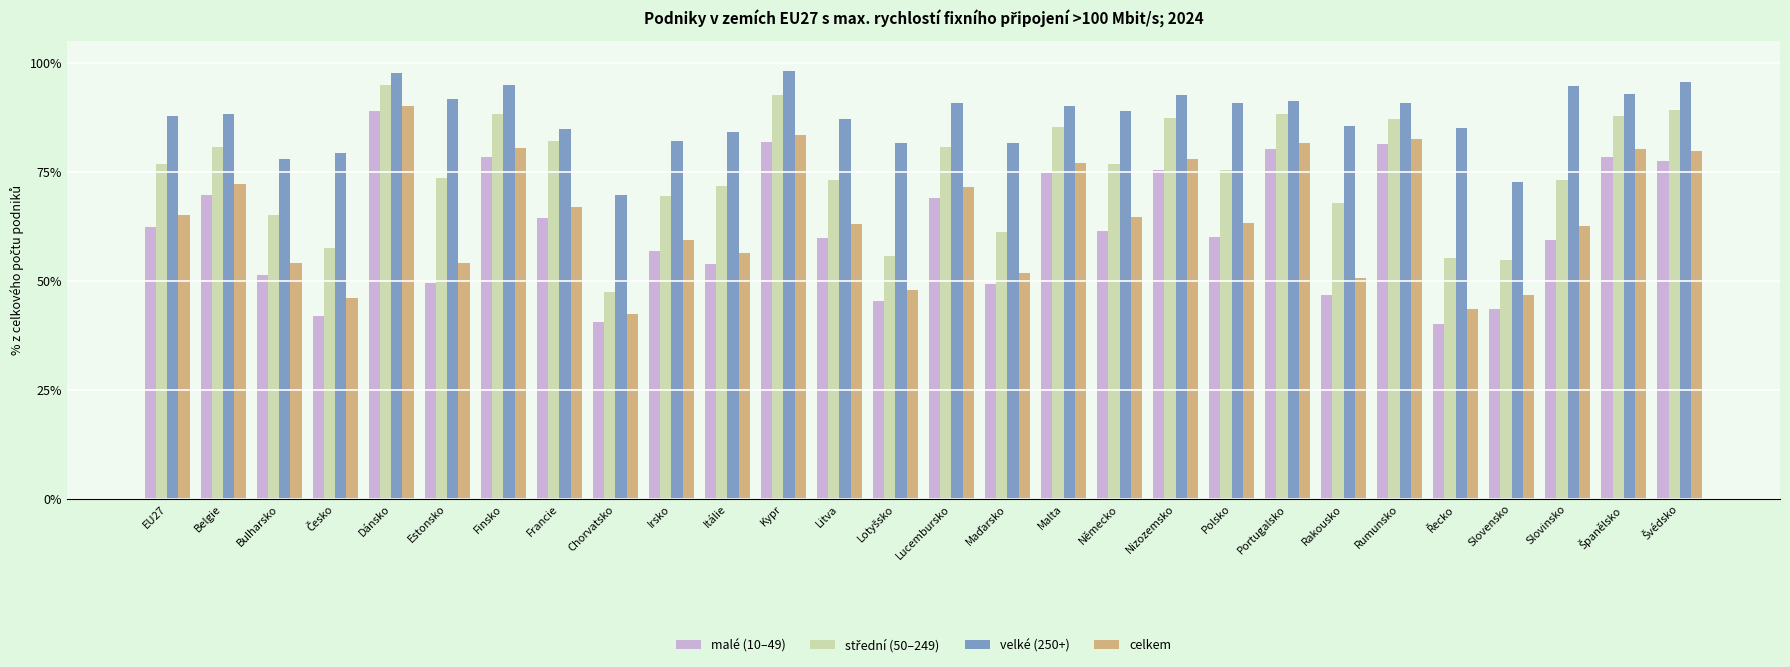

Reading right to left, list all the values displayed in this chart.

malé (10–49): 0.8	0.8	0.6	0.4	0.4	0.8	0.5	0.8	0.6	0.8	0.6	0.7	0.5	0.7	0.5	0.6	0.8	0.5	0.6	0.4	0.6	0.8	0.5	0.9	0.4	0.5	0.7	0.6
střední (50–249): 0.9	0.9	0.7	0.5	0.6	0.9	0.7	0.9	0.8	0.9	0.8	0.9	0.6	0.8	0.6	0.7	0.9	0.7	0.7	0.5	0.8	0.9	0.7	1.0	0.6	0.7	0.8	0.8
velké (250+): 1.0	0.9	0.9	0.7	0.9	0.9	0.9	0.9	0.9	0.9	0.9	0.9	0.8	0.9	0.8	0.9	1.0	0.8	0.8	0.7	0.8	0.9	0.9	1.0	0.8	0.8	0.9	0.9
celkem: 0.8	0.8	0.6	0.5	0.4	0.8	0.5	0.8	0.6	0.8	0.6	0.8	0.5	0.7	0.5	0.6	0.8	0.6	0.6	0.4	0.7	0.8	0.5	0.9	0.5	0.5	0.7	0.7